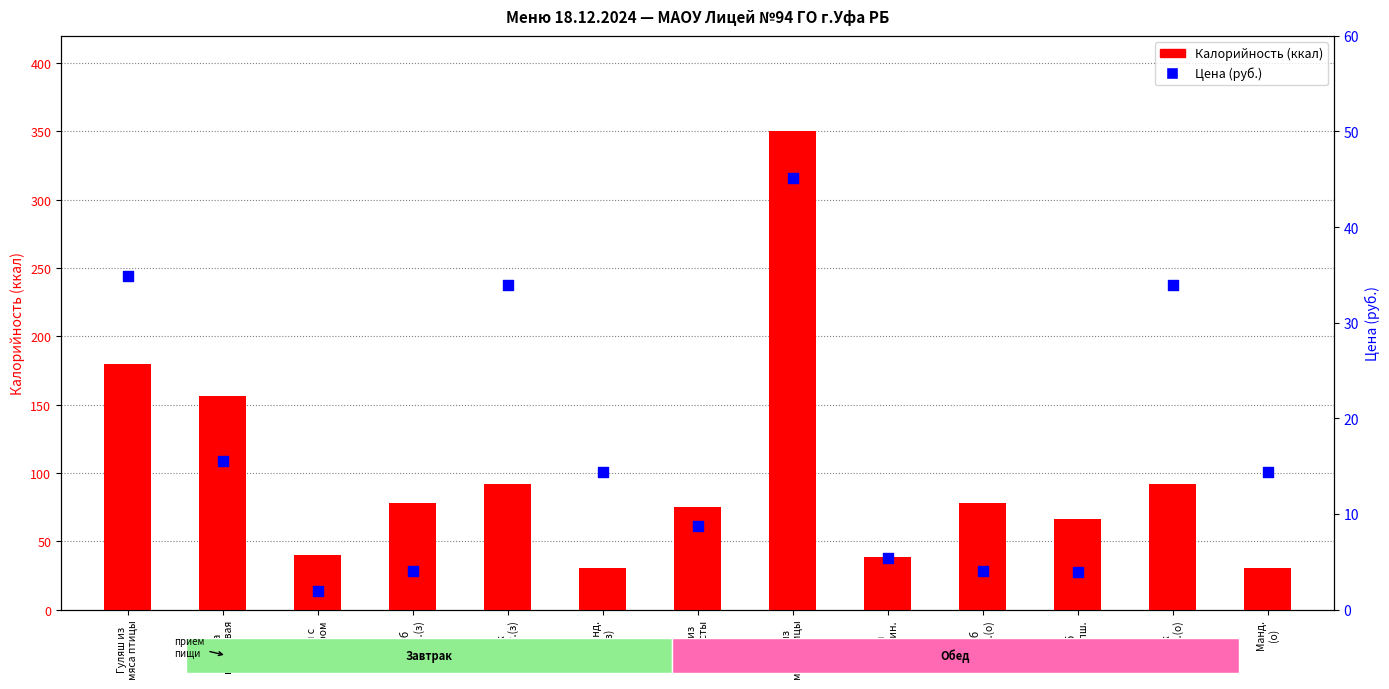

At how many categories does at least one series exceed 102?

3